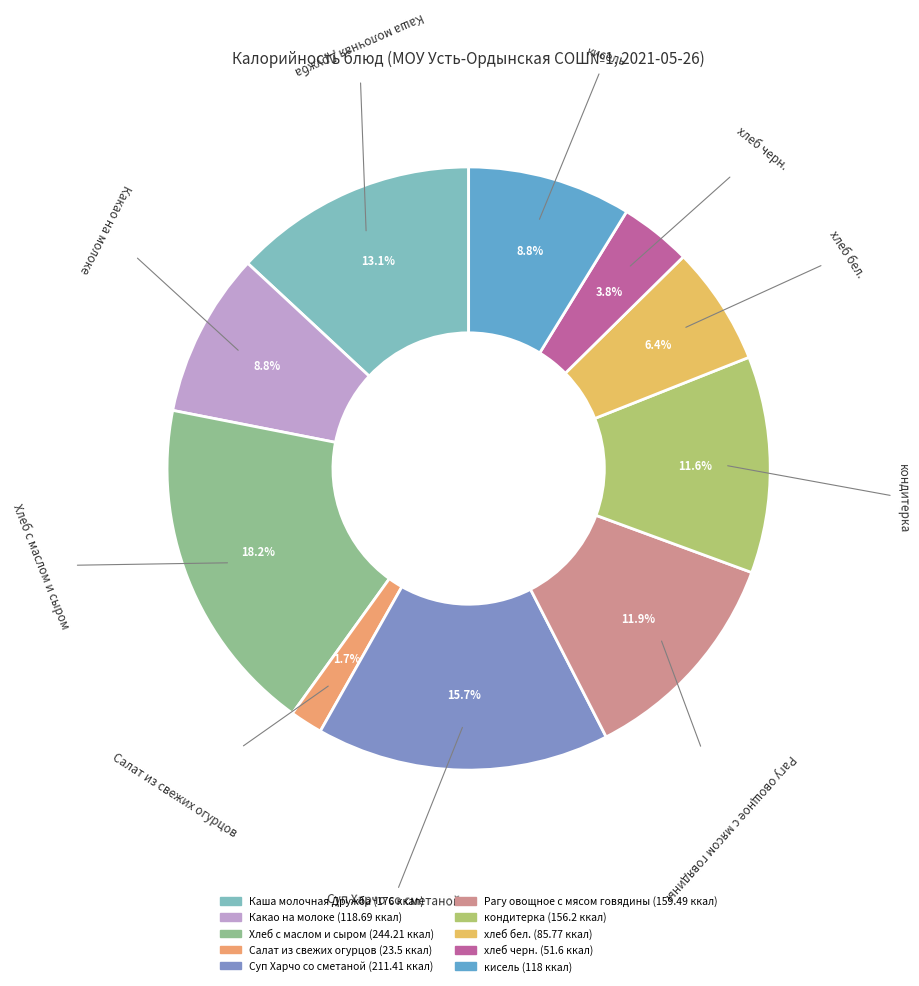

The Суп Харчо со сметаной slice represents 16% of the pie. True or false?

True